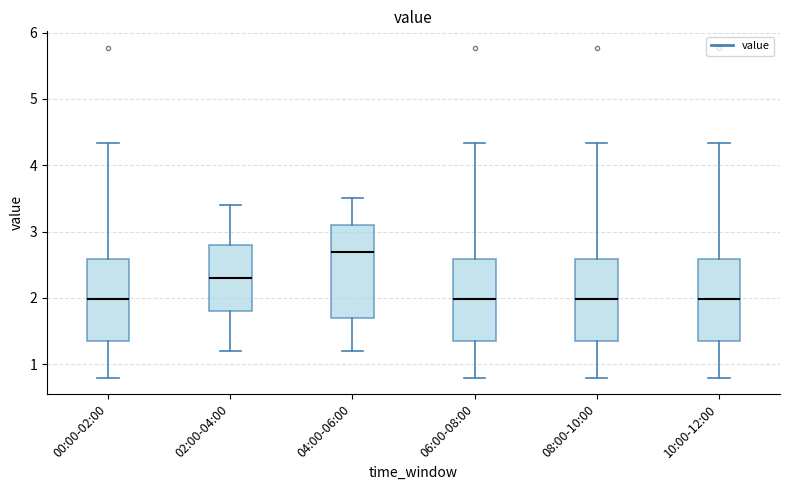

Reading left to right, transcribe this box plot: for each box, give where its median line is, the range the box spans, and where its two whiskers end, as read against the y-axis. The values are not printed on the chart, so give them approximately, as read against the axis.

00:00-02:00: median 2.0, box 1.4 to 2.6, whiskers 0.8 to 4.3
02:00-04:00: median 2.3, box 1.8 to 2.8, whiskers 1.2 to 3.4
04:00-06:00: median 2.7, box 1.7 to 3.1, whiskers 1.2 to 3.5
06:00-08:00: median 2.0, box 1.4 to 2.6, whiskers 0.8 to 4.3
08:00-10:00: median 2.0, box 1.4 to 2.6, whiskers 0.8 to 4.3
10:00-12:00: median 2.0, box 1.4 to 2.6, whiskers 0.8 to 4.3